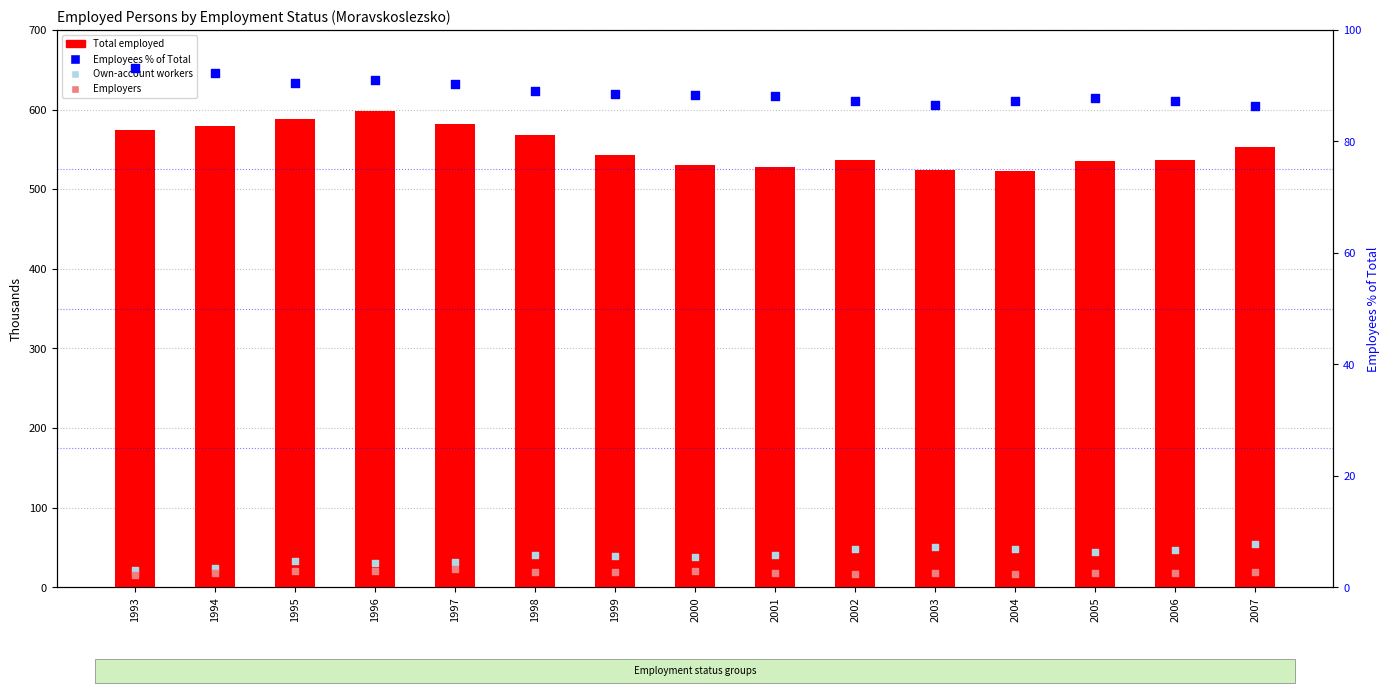

At how many categories does at least one series exceed 124?

15